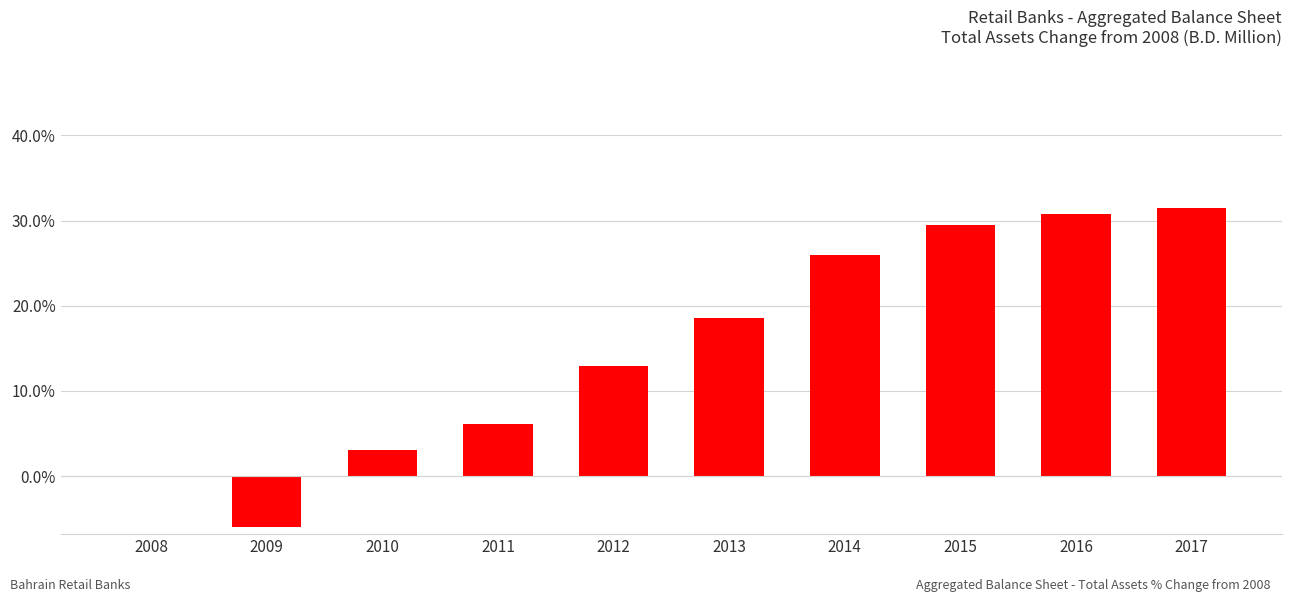

Are the bars horizontal?

No